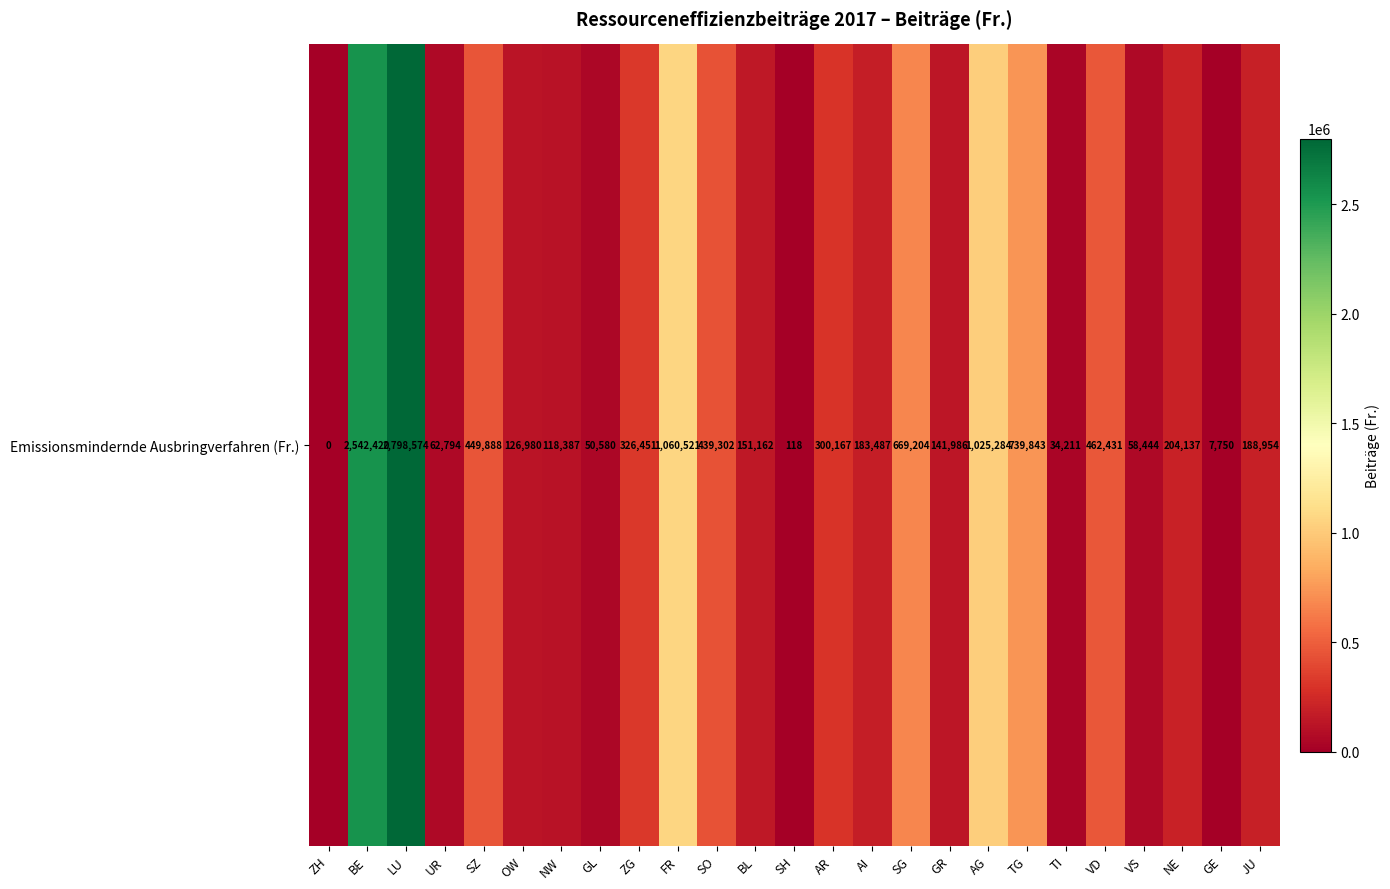

List the labels in order of value, smallest first.

ZH, SH, GE, TI, GL, VS, UR, NW, OW, GR, BL, AI, JU, NE, AR, ZG, SO, SZ, VD, SG, TG, AG, FR, BE, LU